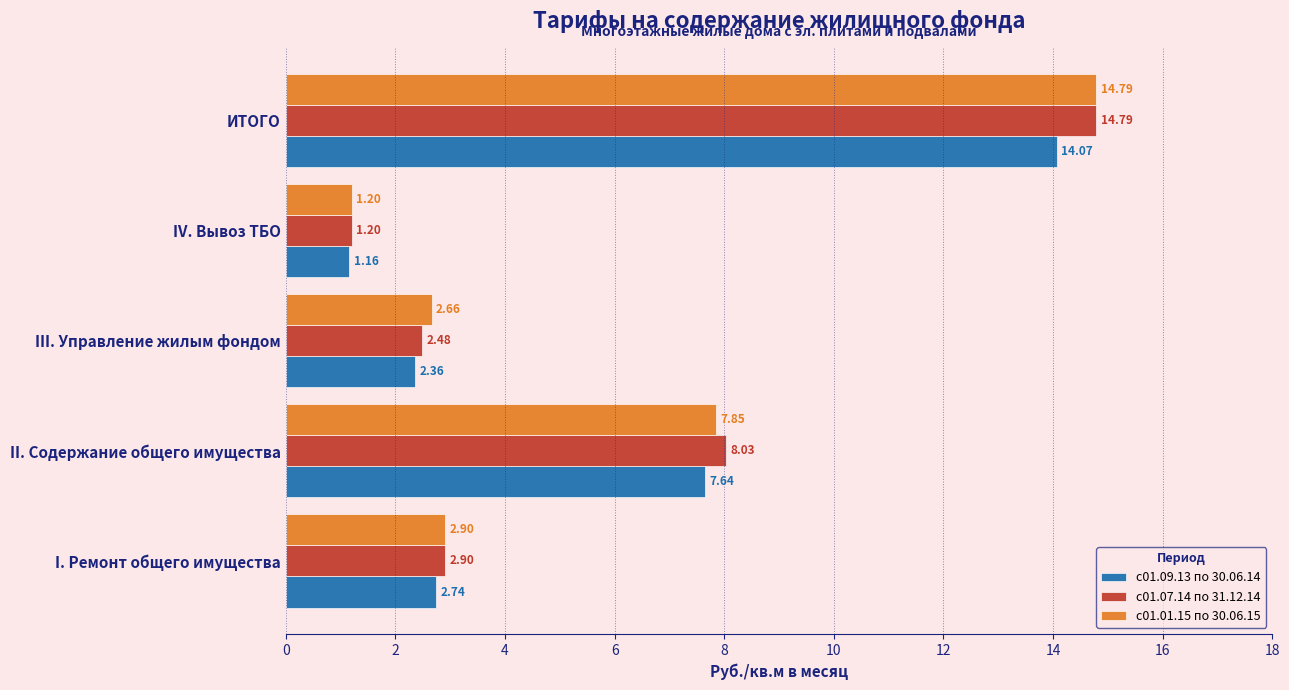

Which series changed the most between III. Управление жилым фондом and ИТОГО?

с01.07.14 по 31.12.14